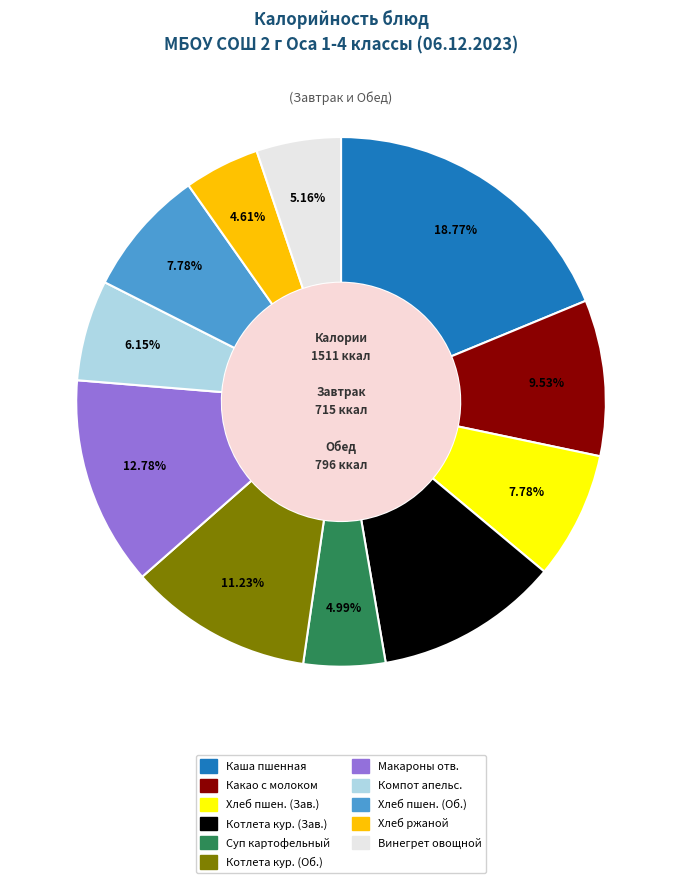

Is there any slice that represents more than half of the pie?

No